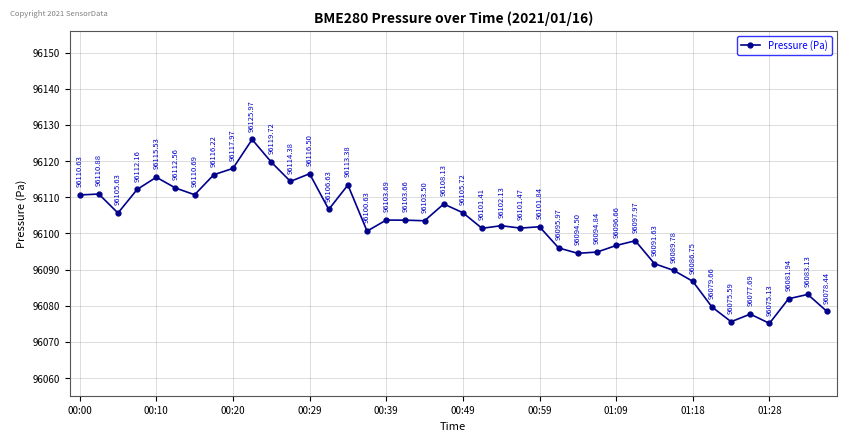

How many points are lower than both their immediate neighbors (excluding endpoints)?

11